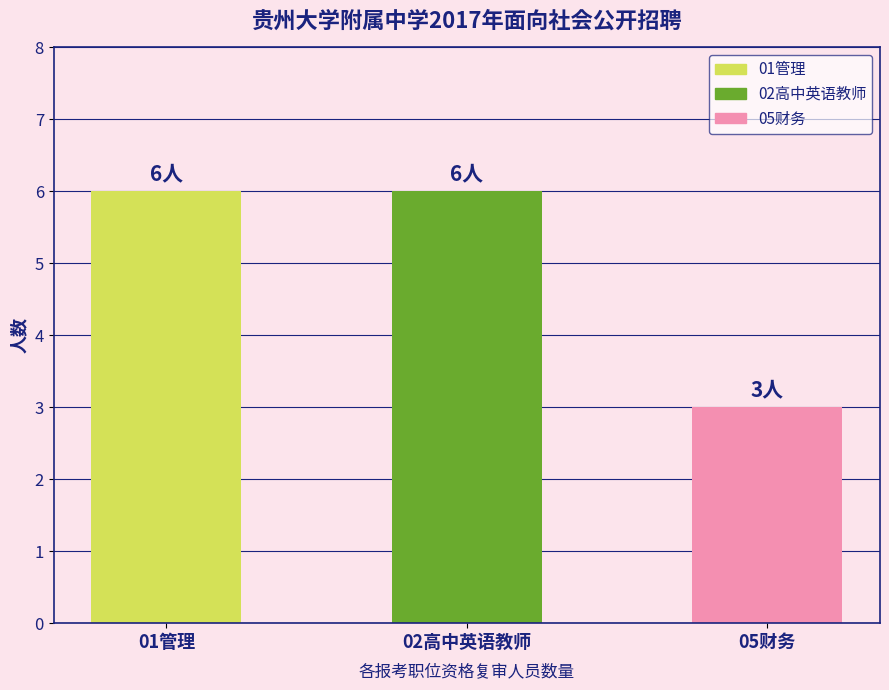

What is the sum of all values?

15